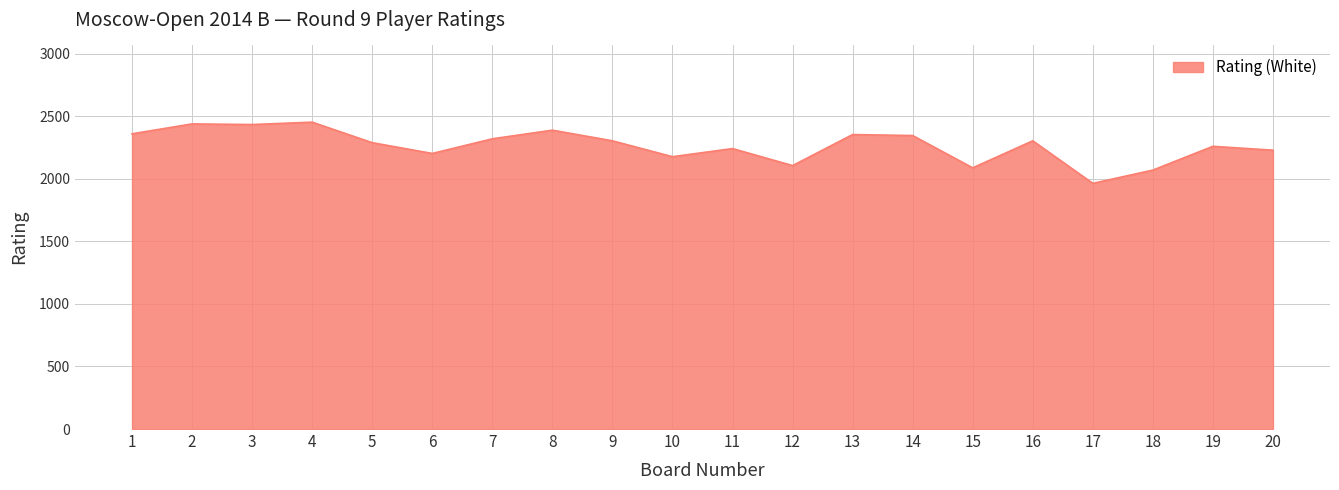

What is the greatest value displayed?

2452